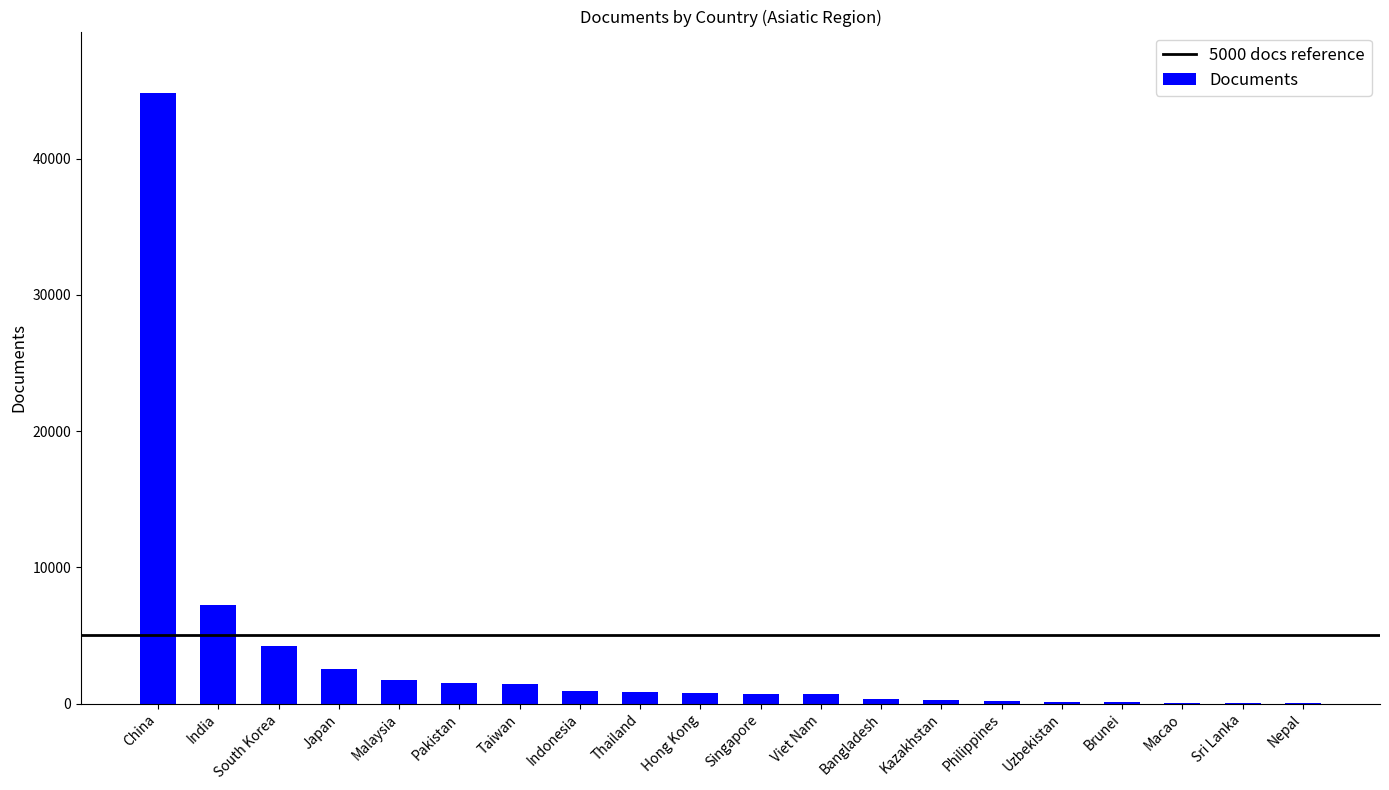

True or false: the data shows 1473 at Pakistan.

True